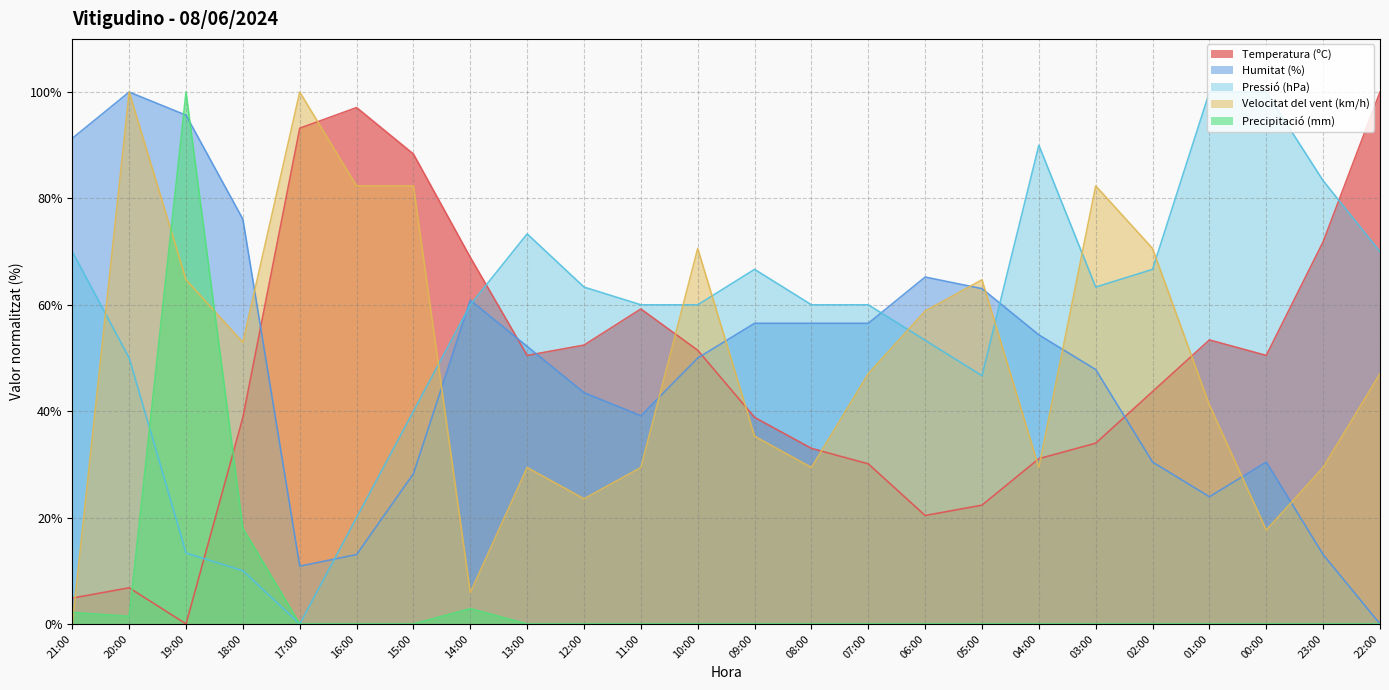

Which category has the highest value in the Temperatura (ºC) series?

22:00